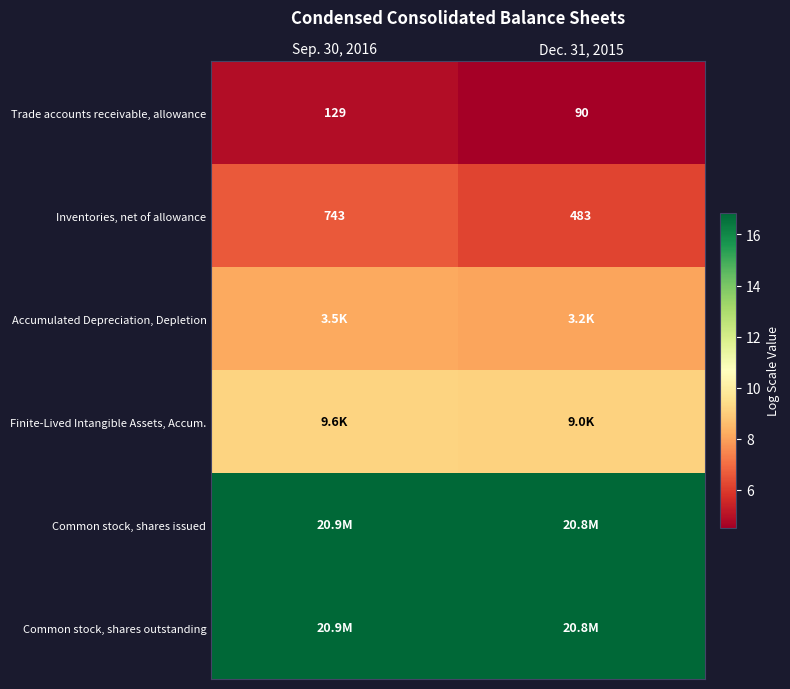

Which series has the largest total across all categories?

Common stock, shares issued